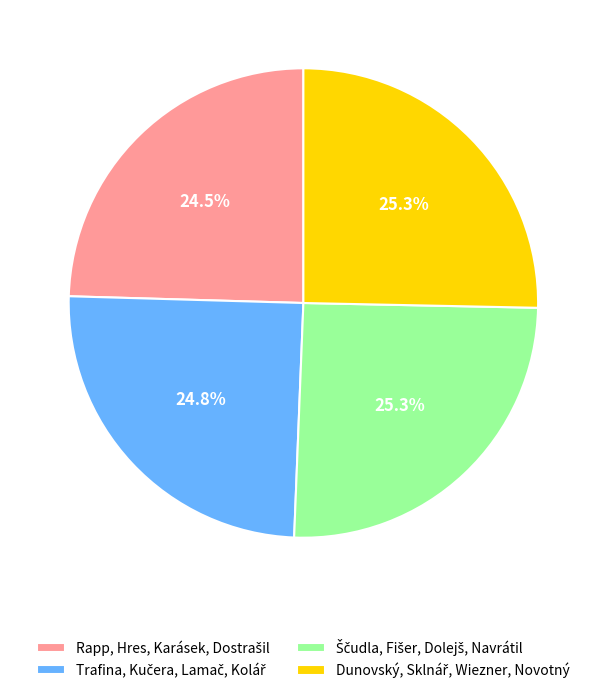

Is there any slice that represents more than half of the pie?

No